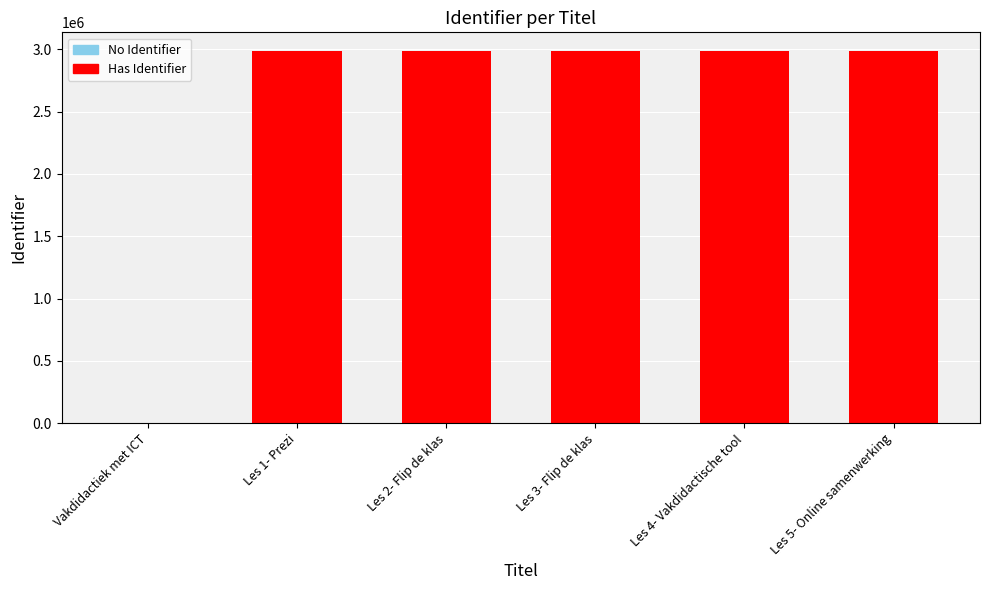

What is the change in value from Vakdidactiek met ICT to Les 1- Prezi?

+2987044